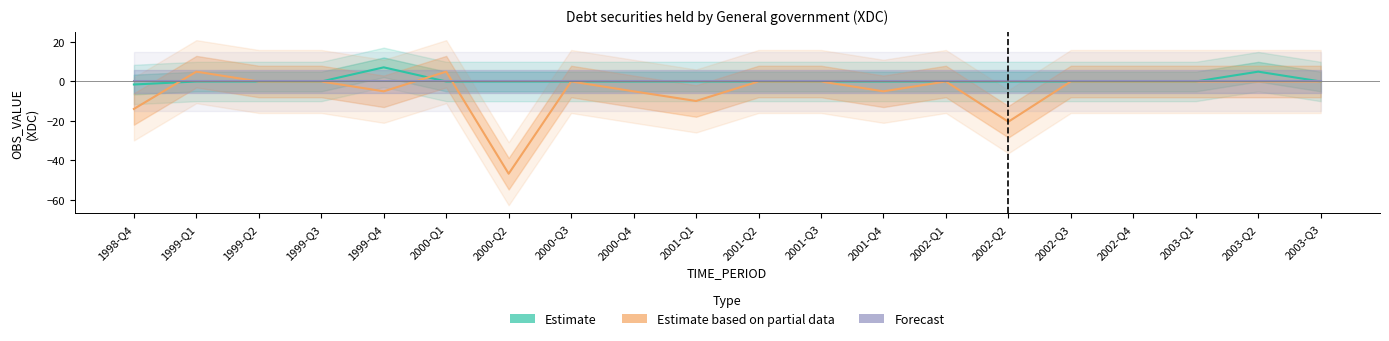

Reading left to right, list all the values displayed in this chart.

Estimate: -1.5	0.0	0.0	0.0	7.2	0.0	0.0	0.0	0.0	0.0	0.0	0.0	-0.0	0.0	0.0	0.0	0.0	0.0	5.0	0.0
Estimate based on partial data: -13.9	5.0	0.0	0.0	-5.0	5.0	-46.8	0.0	-5.0	-9.9	0.0	0.0	-5.0	0.0	-20.4	0.0	0.0	0.0	0.0	0.0